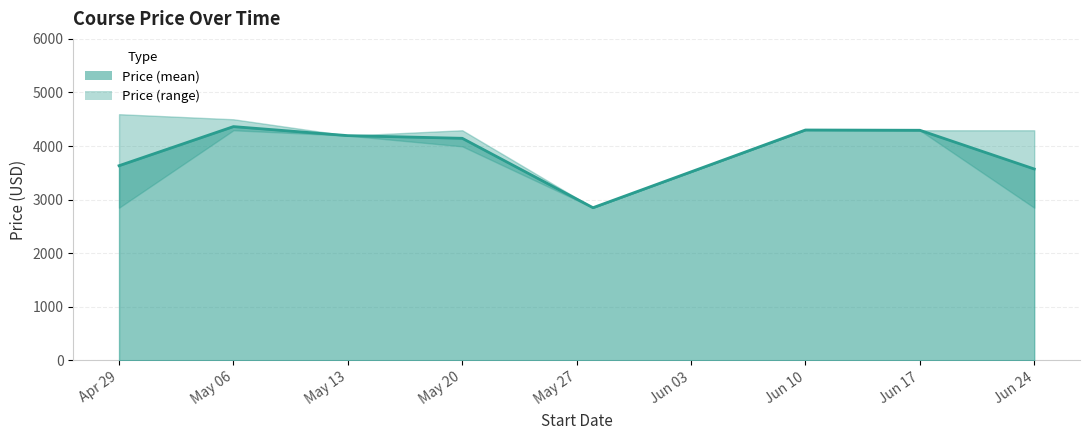

What is the minimum value shown in the chart?

2850